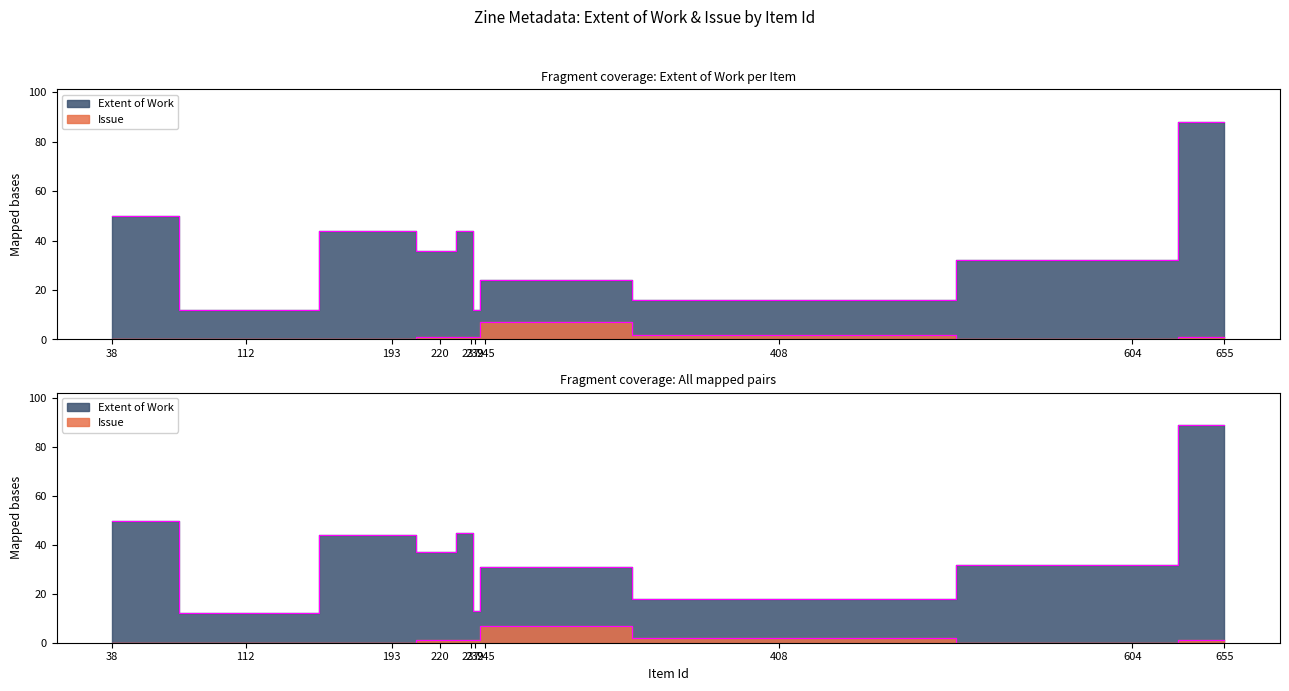

At which category is the sum across all series the highest?

655